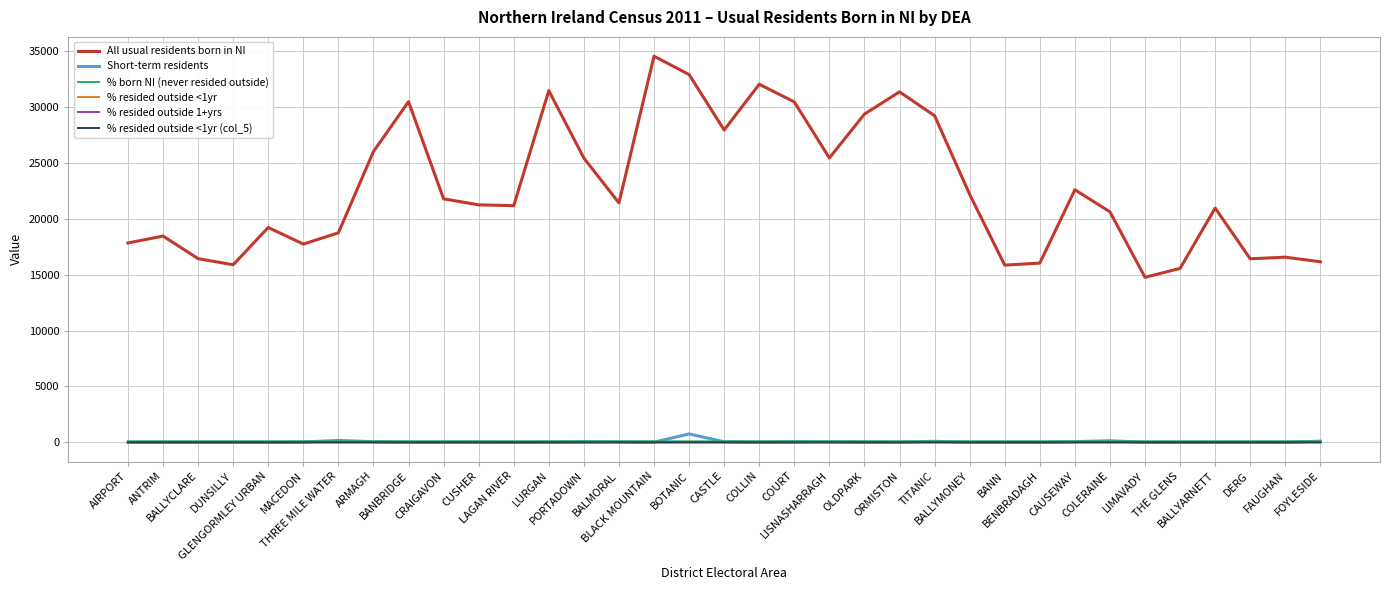

Which series has the widest spread of values?

All usual residents born in NI